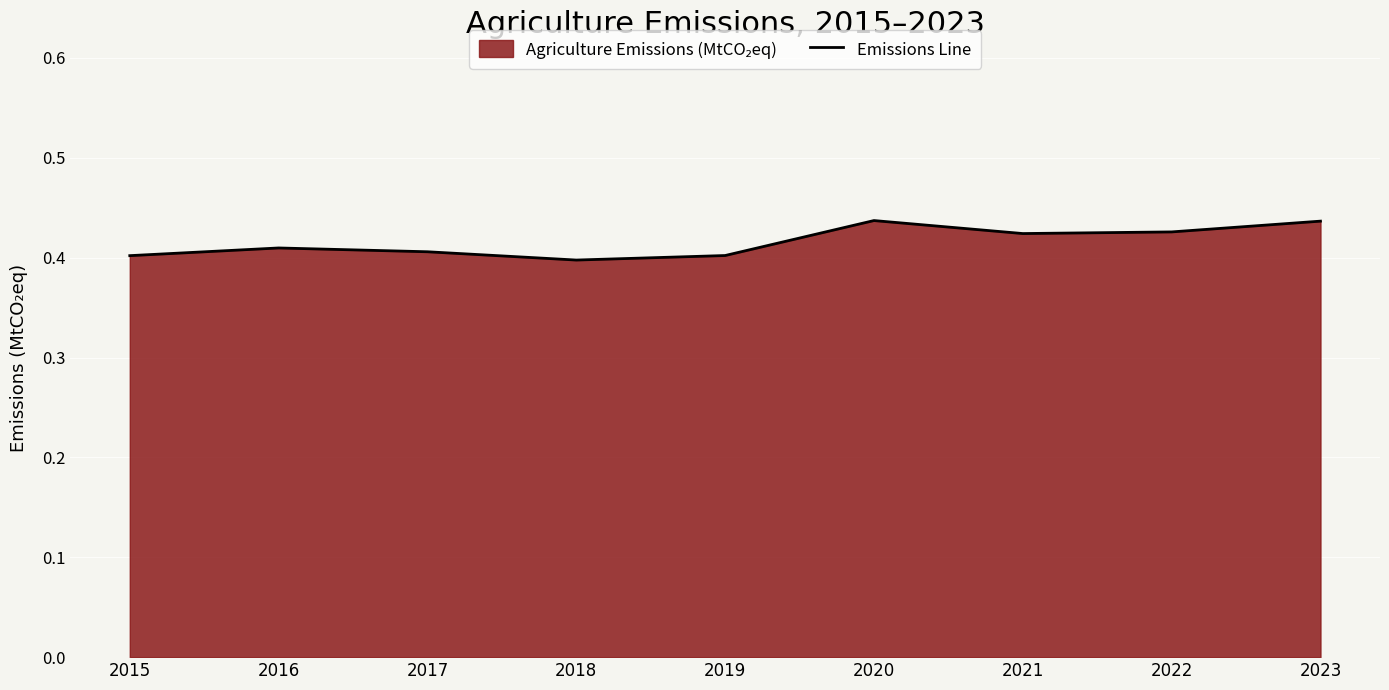

Does the chart display data point markers on the line(s)?

No